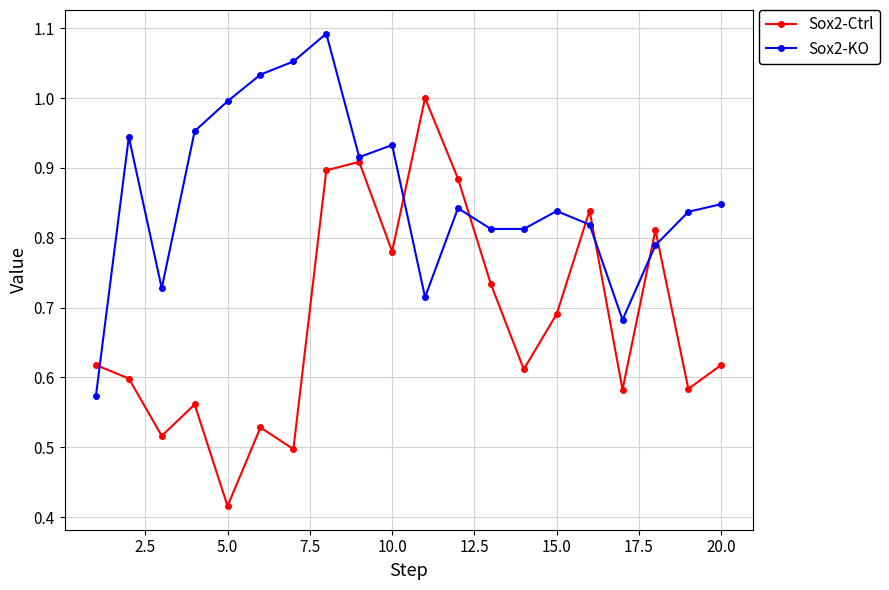

Rank the series by their maximum value, from highest to lowest.

Sox2-KO, Sox2-Ctrl